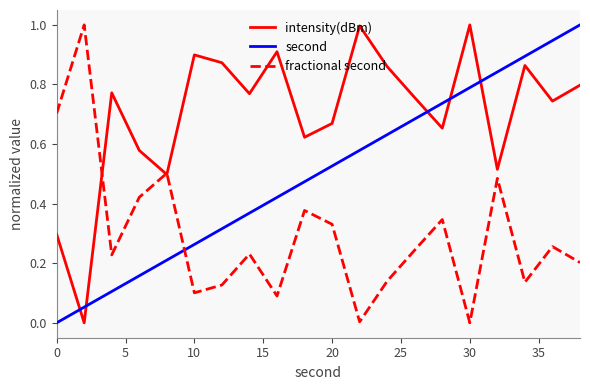

True or false: second and fractional second cross at least once.

True